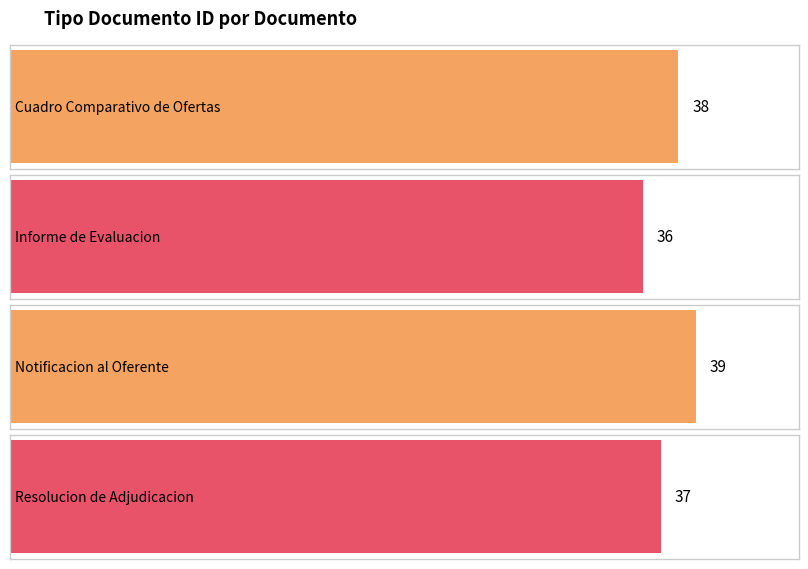

How many bars are there in total?

4